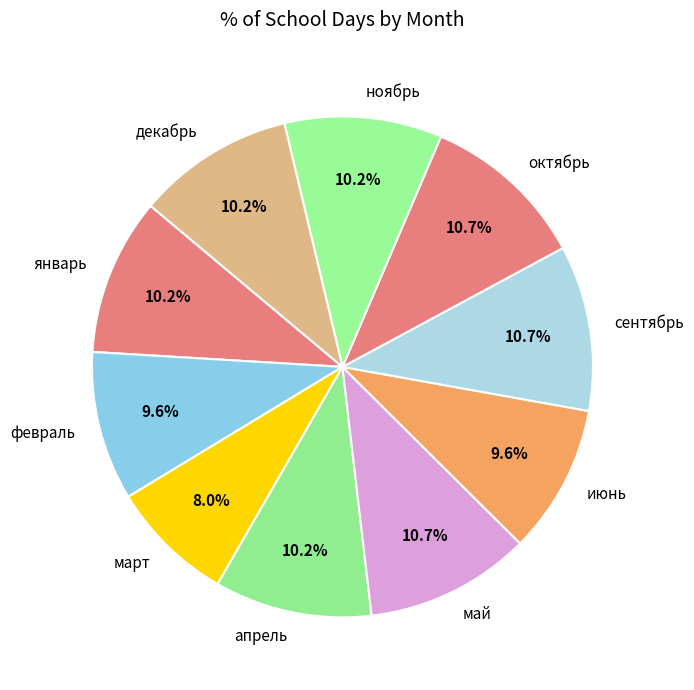

Which category has the smallest portion of the pie?

март